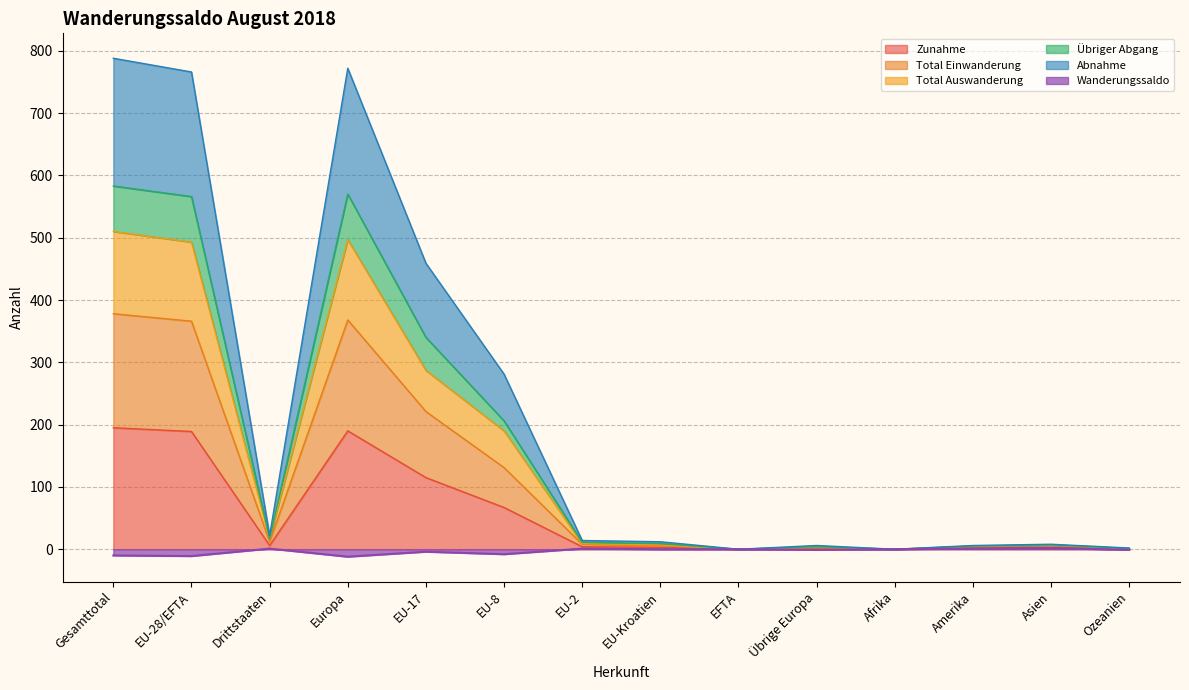

What is the label of the 10th point from the left?

Übrige Europa